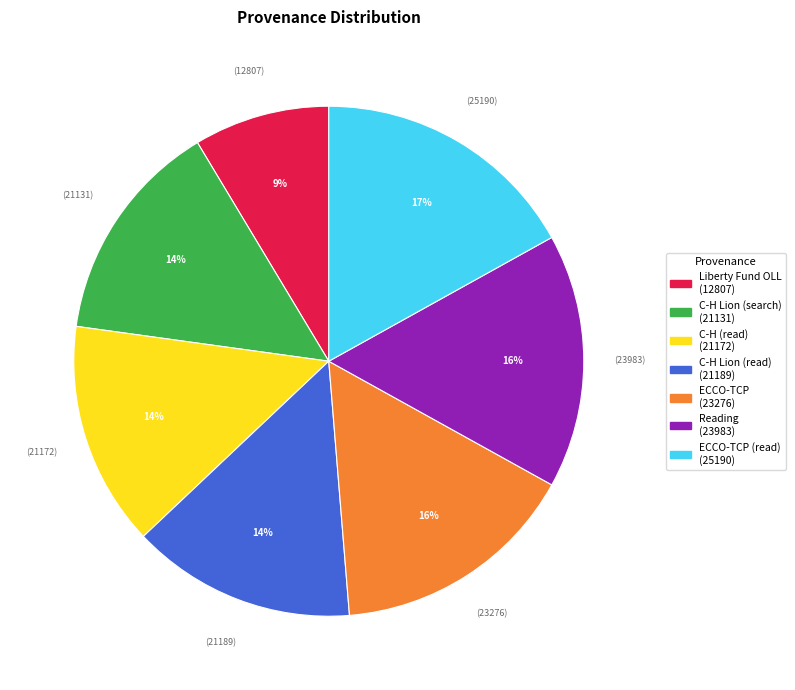

To the nearest percent, what is the difference between the largest and smallest slice percentages?

8%